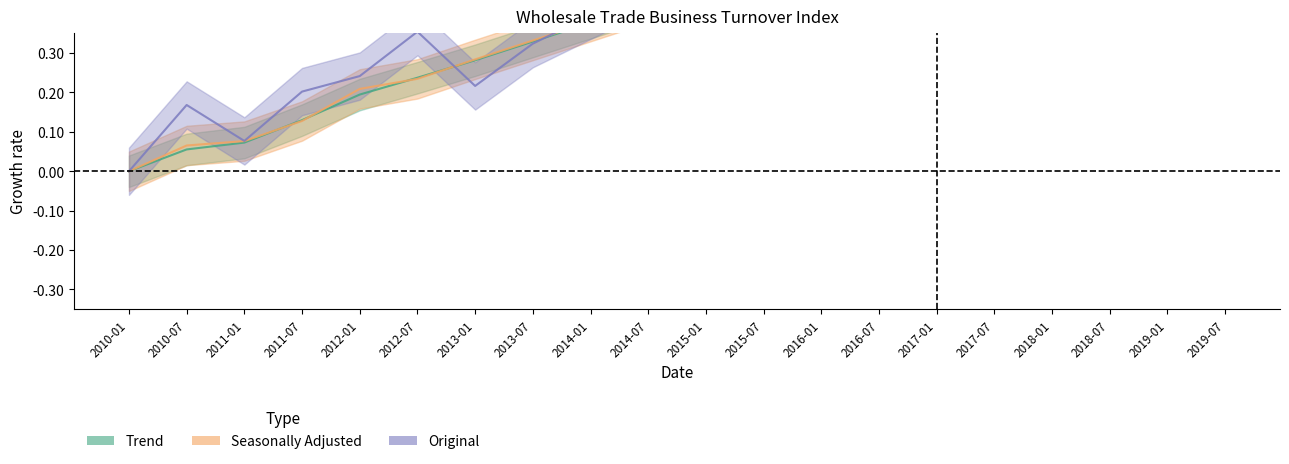

Rank the series at 2013-07 from lowest to highest value.

Original, Trend, Seasonally Adjusted